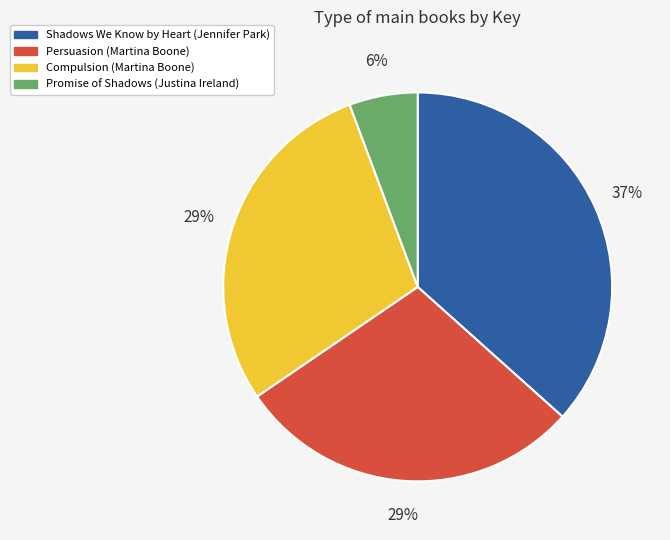

Is there any slice that represents more than half of the pie?

No